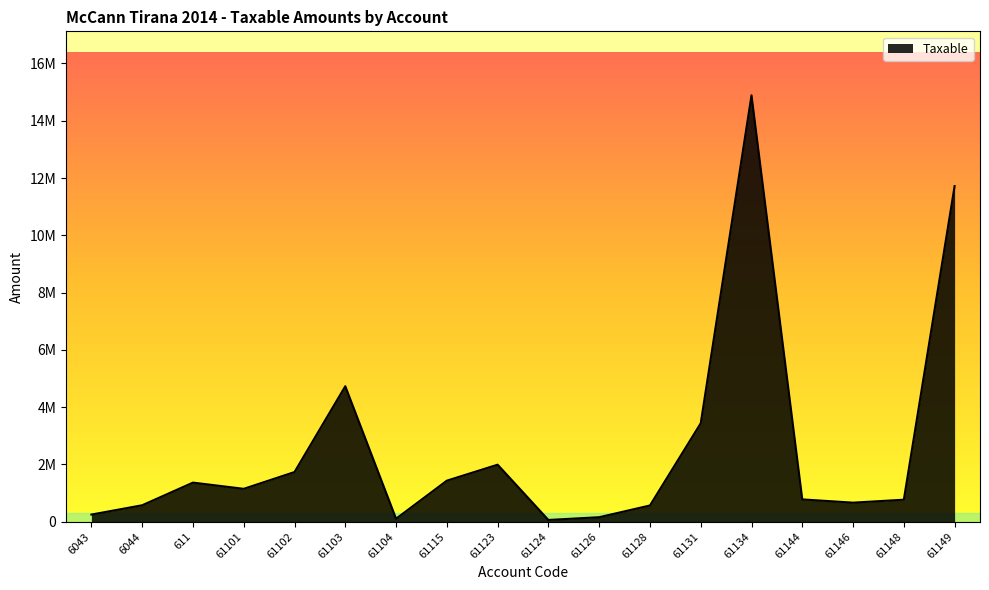

Reading left to right, list all the values displayed in this chart.

250227.1	575296.9	1366068.5	1149043.7	1735151.5	4731146.9	105900.0	1433753.2	1991862.2	61813.2	157990.0	567460.5	3437988.5	14887859.8	779642.1	666085.5	769080.9	11717876.6